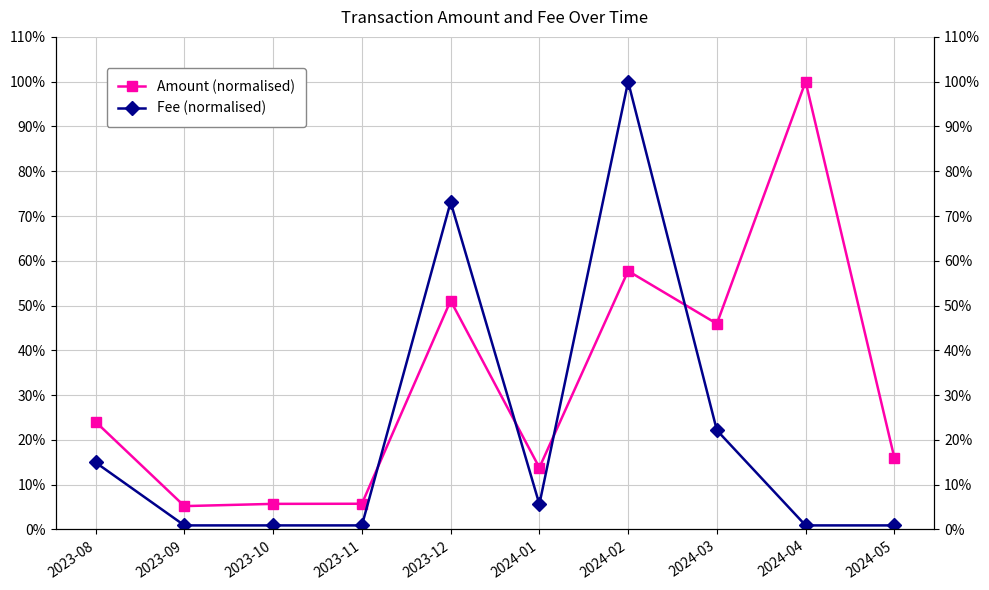

What position from the right is 2023-12?

6